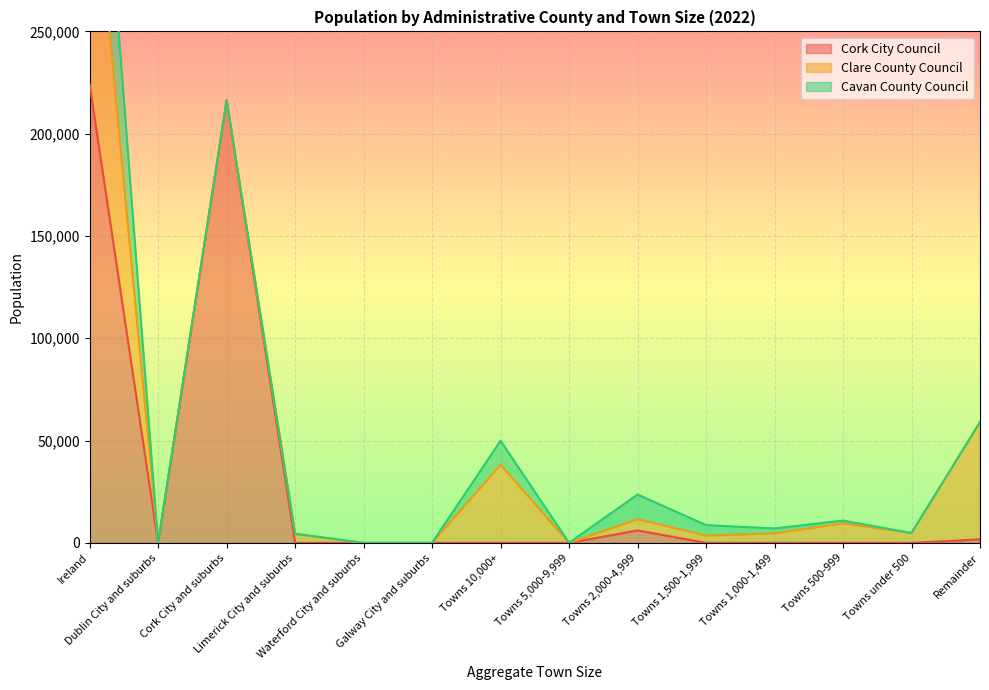

At which category is the sum across all series the highest?

Ireland